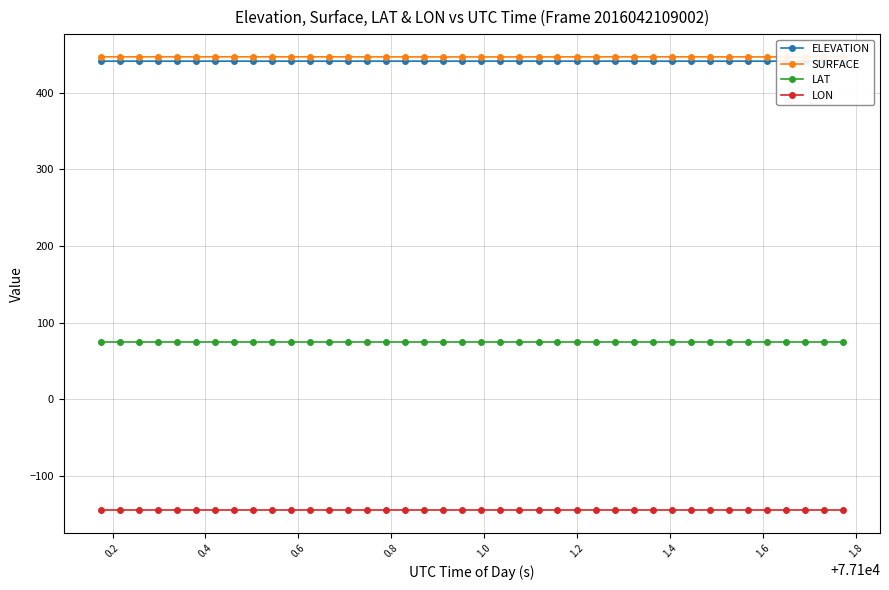

True or false: ELEVATION and LON intersect in this chart.

False